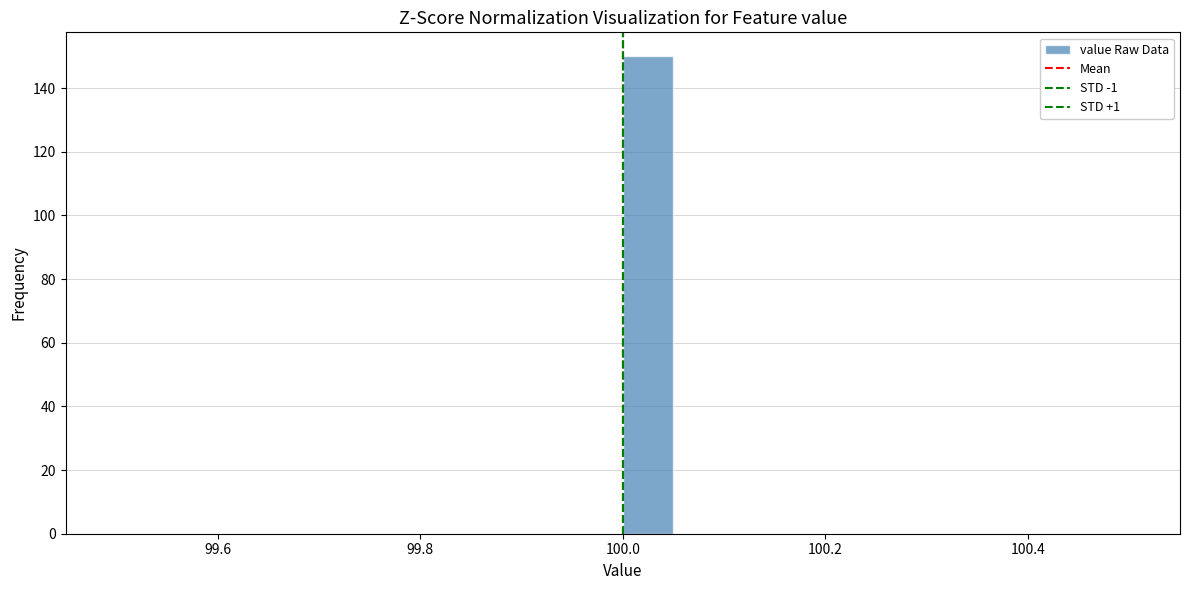

Read against the x-axis, roughly where is the centre of the tallest bar?

100.02